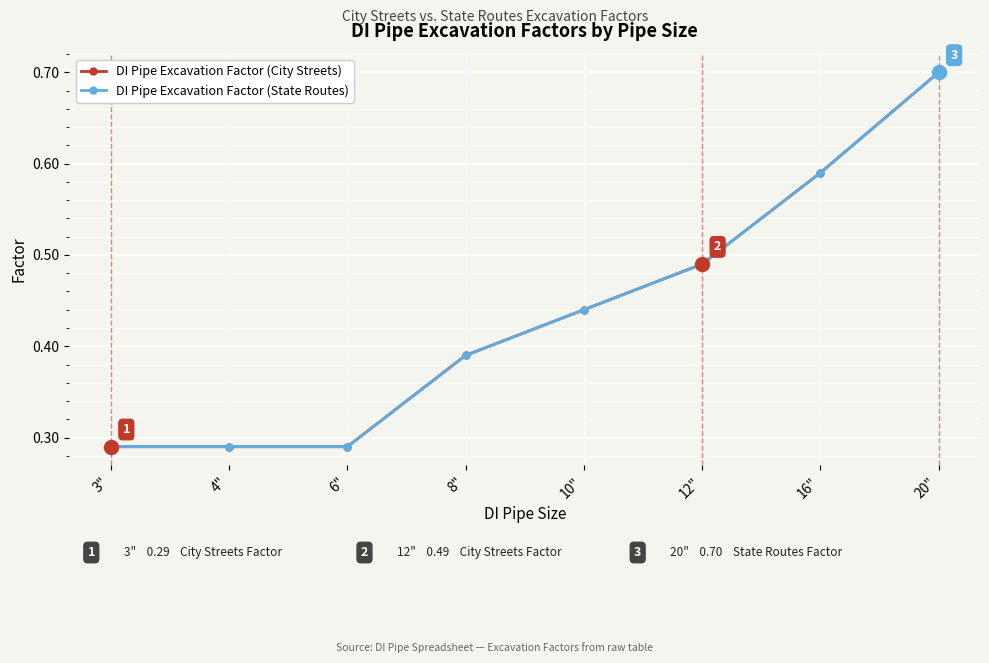

Is this an area chart (filled region under the line)?

No